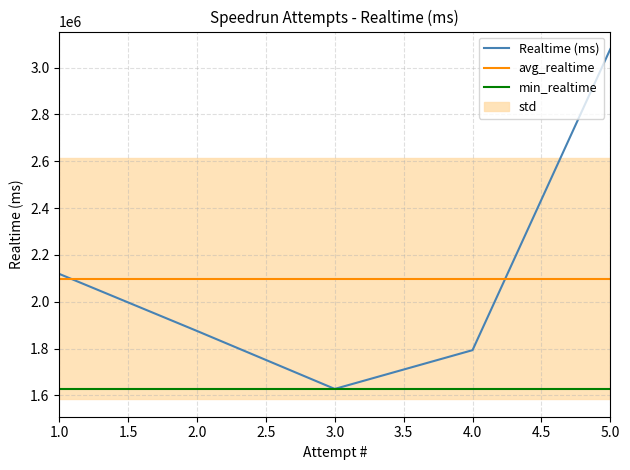

The value of Realtime (ms) at 3.0 is 1056232.9. True or false?

False